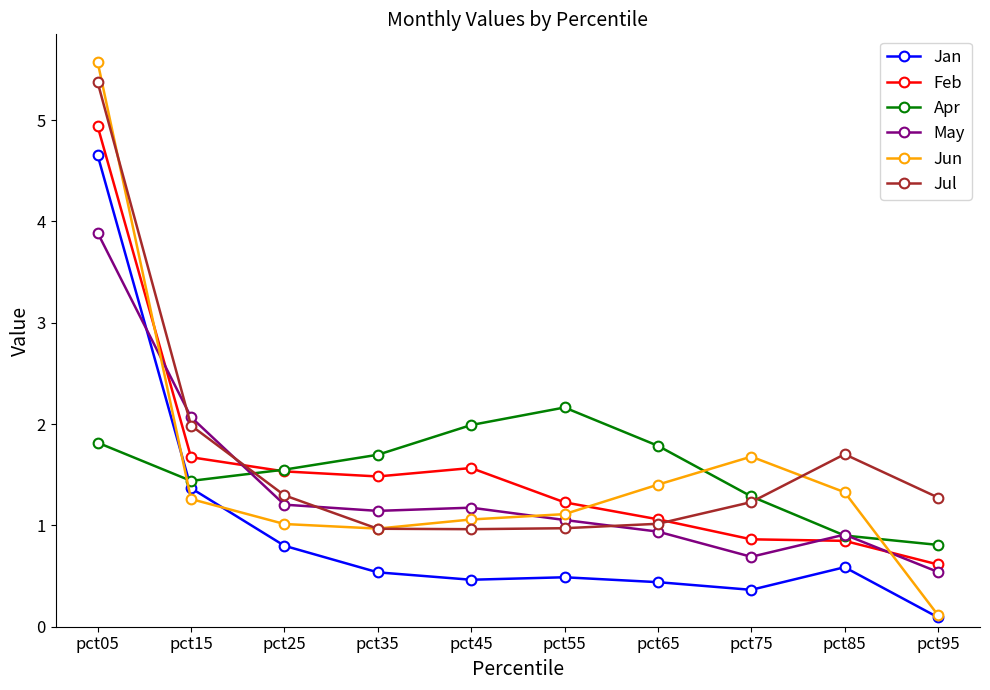

What is the value of the Jan point at the 3rd from the left?

0.8